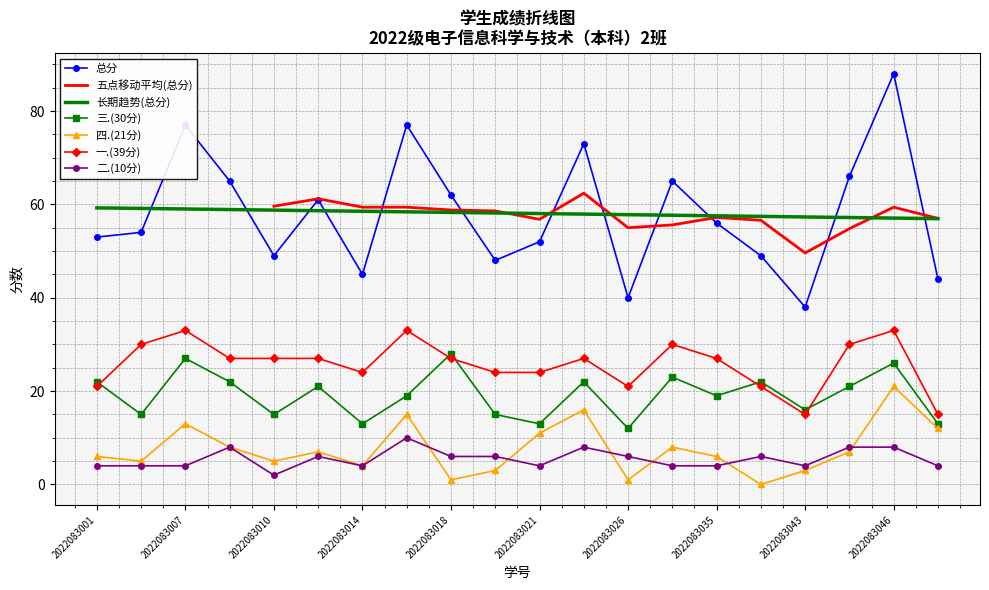

What is the total value across all series at 2022083002?

108